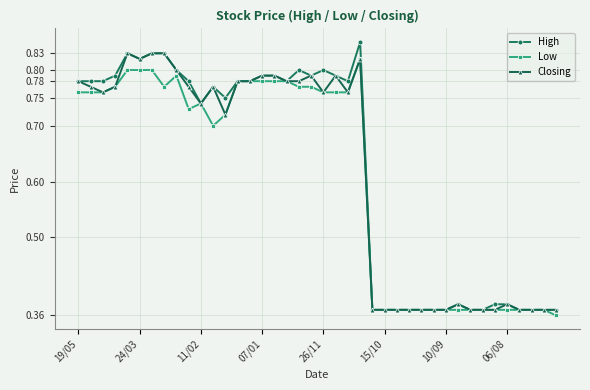

Is this an area chart (filled region under the line)?

No